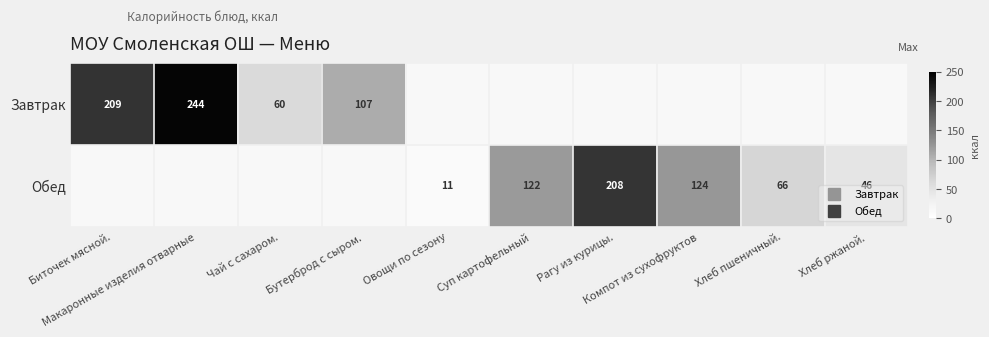

At Макаронные изделия отварные, list the series in order from smallest to largest.

Обед, Завтрак